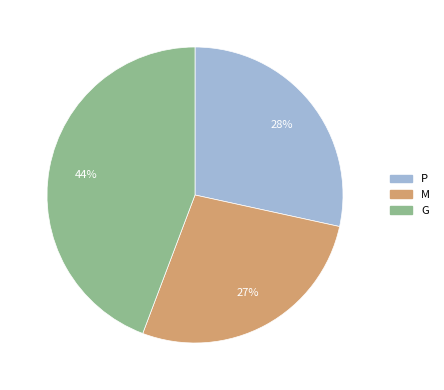

Is the sum of G and P greater than half?

Yes